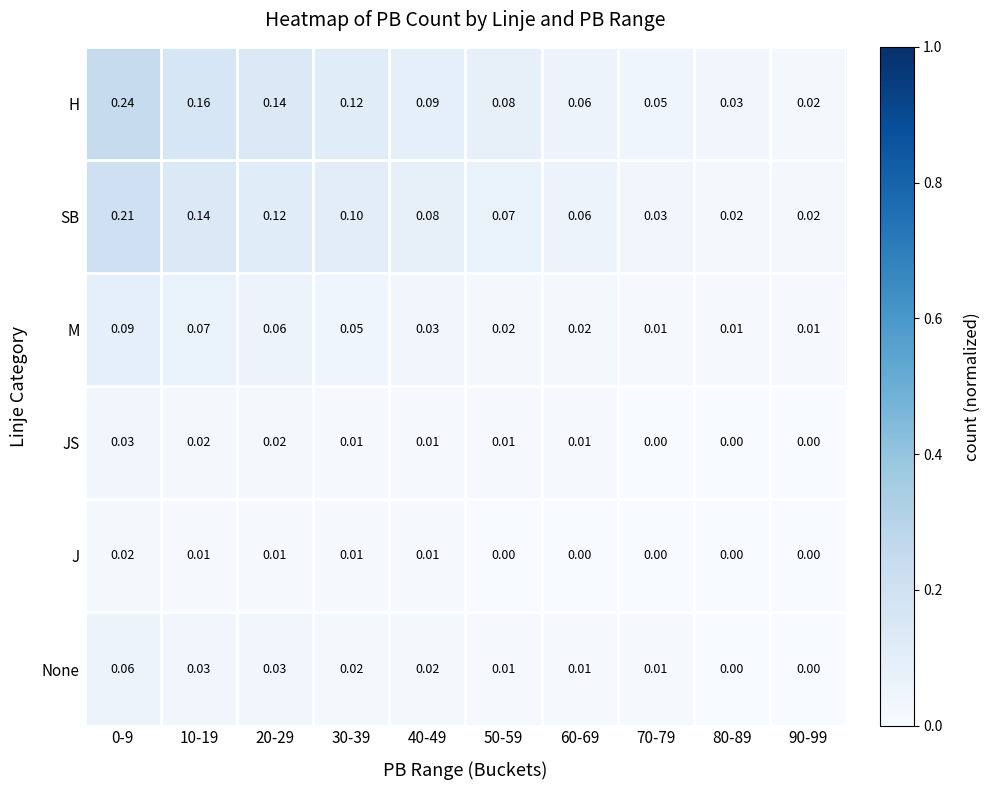

List the series in order of their peak value, lowest first.

J, JS, None, M, SB, H